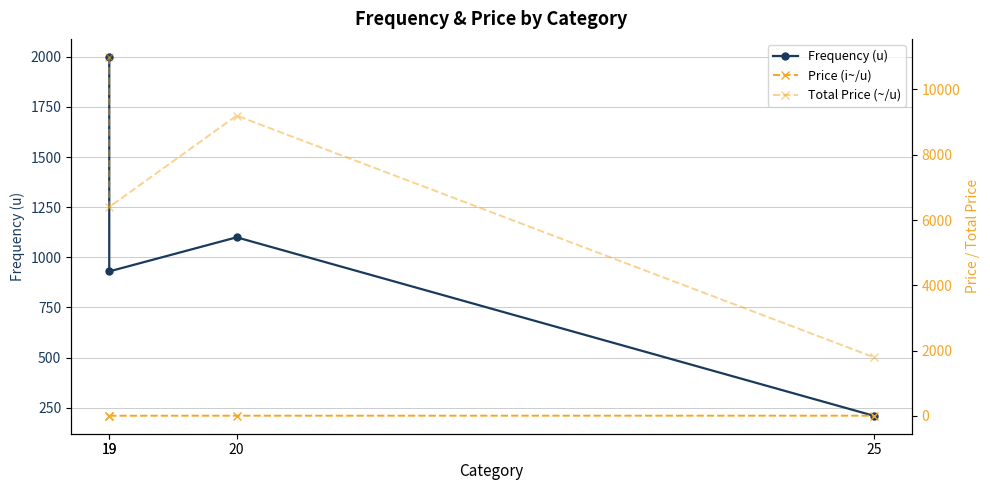

Does the chart have visible grid lines?

Yes